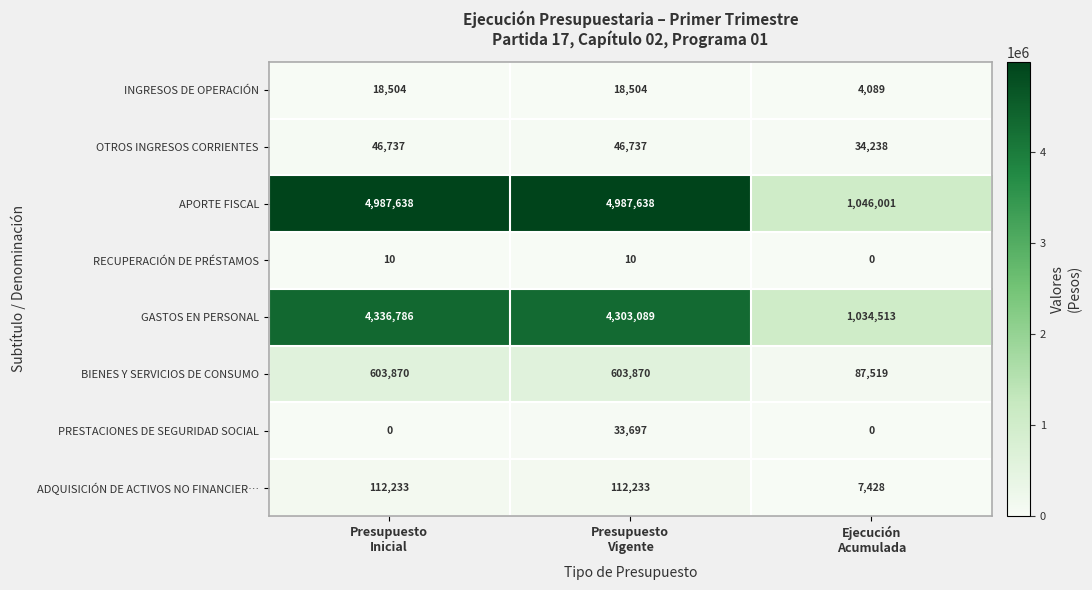

Which series has the largest total across all categories?

APORTE FISCAL